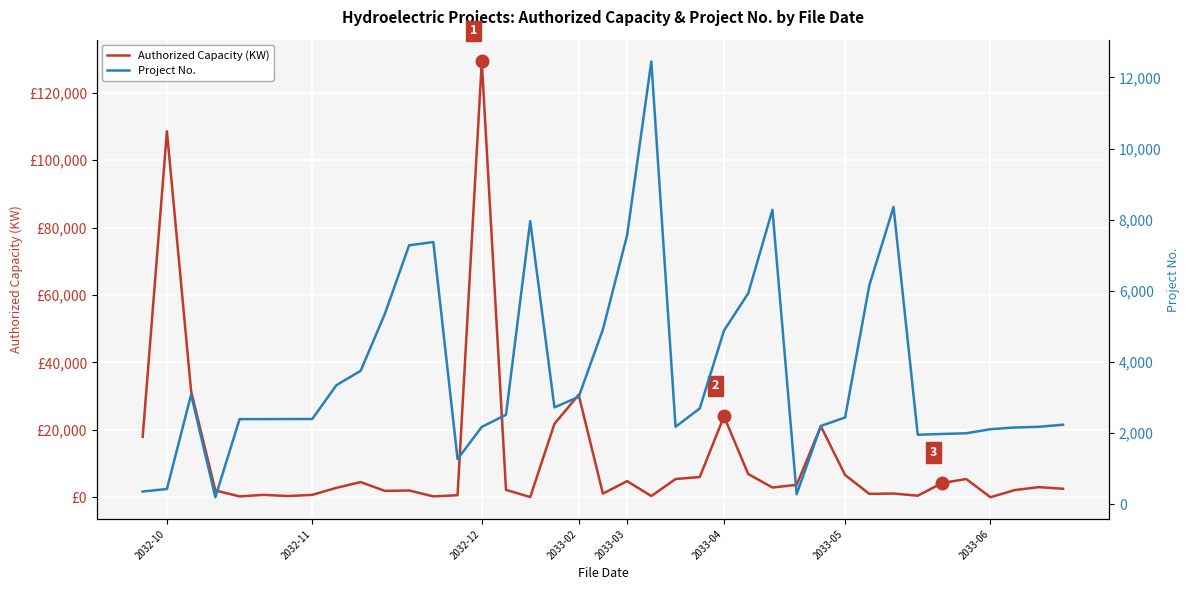

What is the sum of all Authorized Capacity (KW) values?

460165